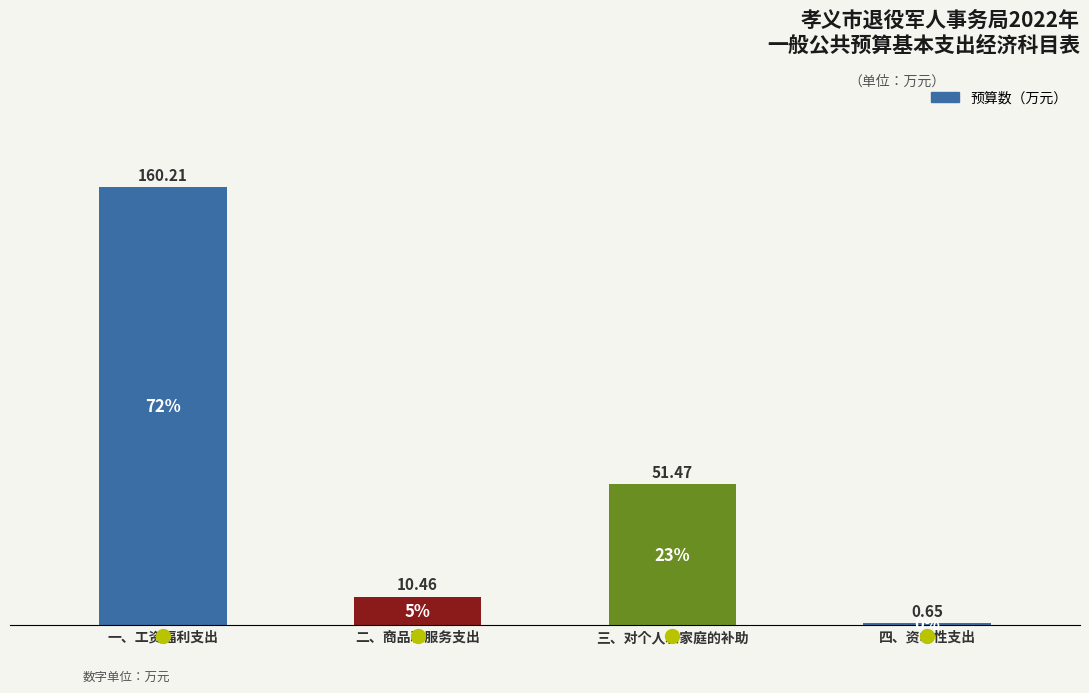

What is the difference between the maximum and minimum values?

159.6